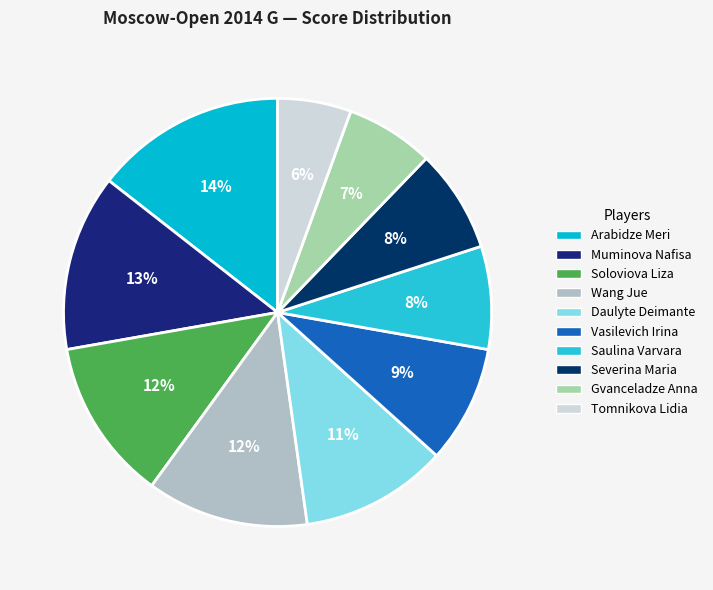

To the nearest percent, what percentage of the pie is Wang Jue?

12%